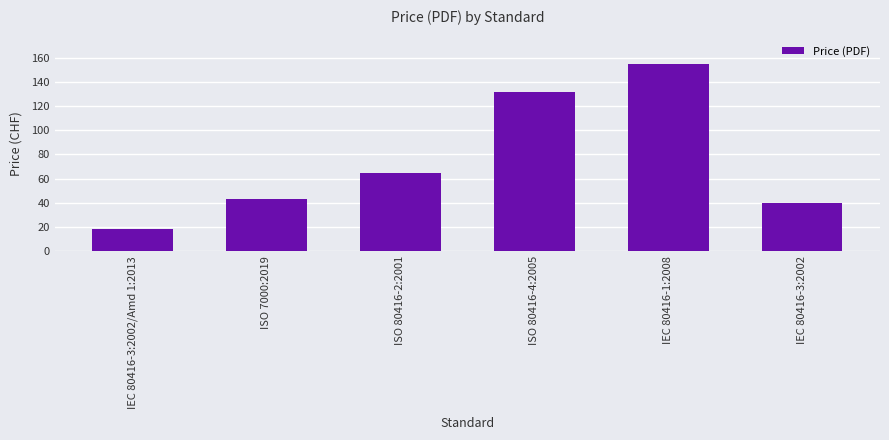

Reading right to left, transcribe all the data shown in this chart.

40	155	132	65	43	18